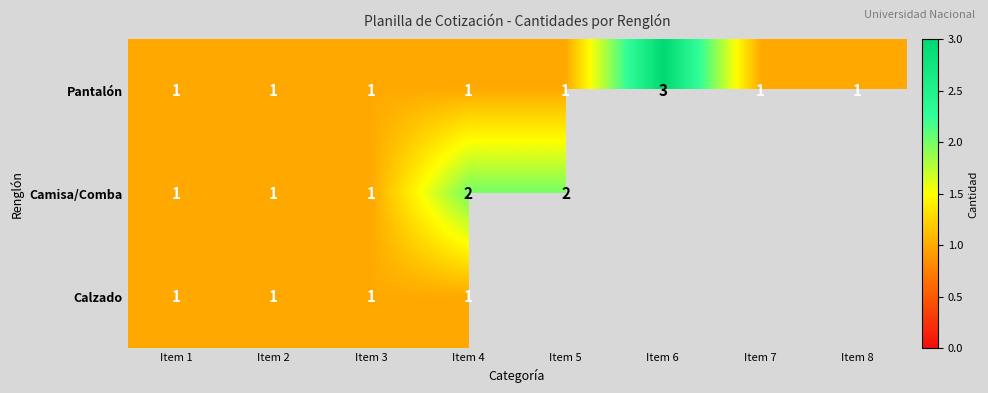

The value of Pantalón at Item 2 is 1. True or false?

True